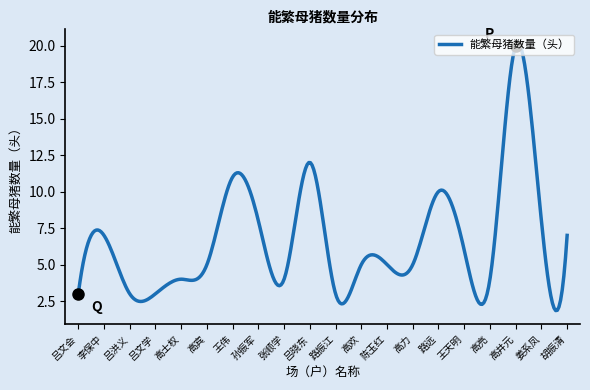

What is the maximum value shown in the chart?

20.2